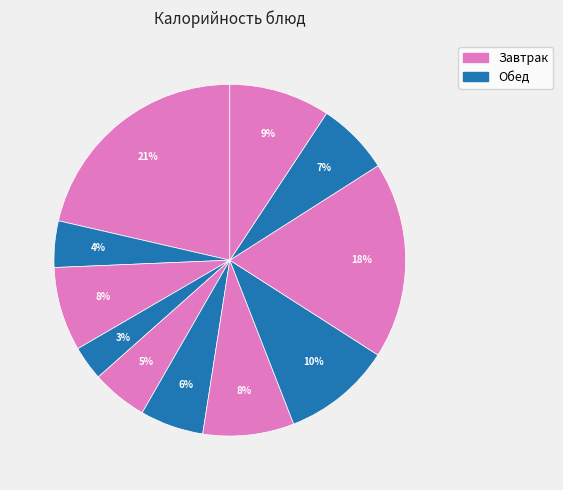

How many segments does this pie chart have?

11